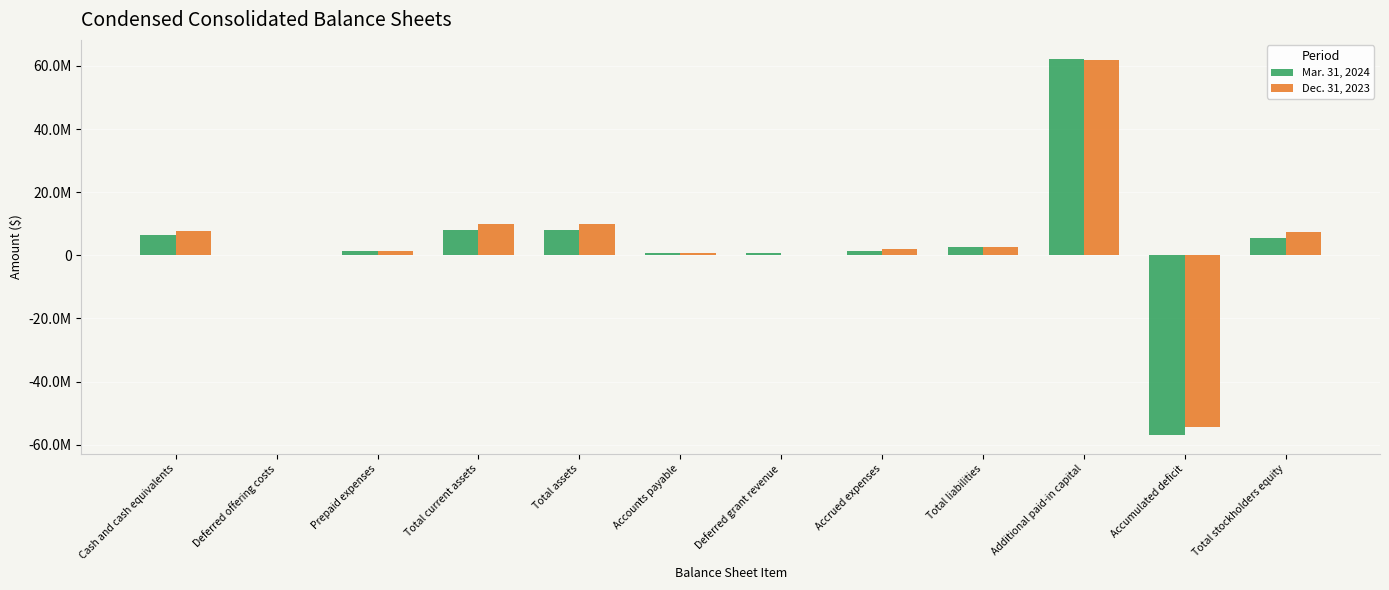

At which label does Mar. 31, 2024 first exceed 2661070?

Cash and cash equivalents